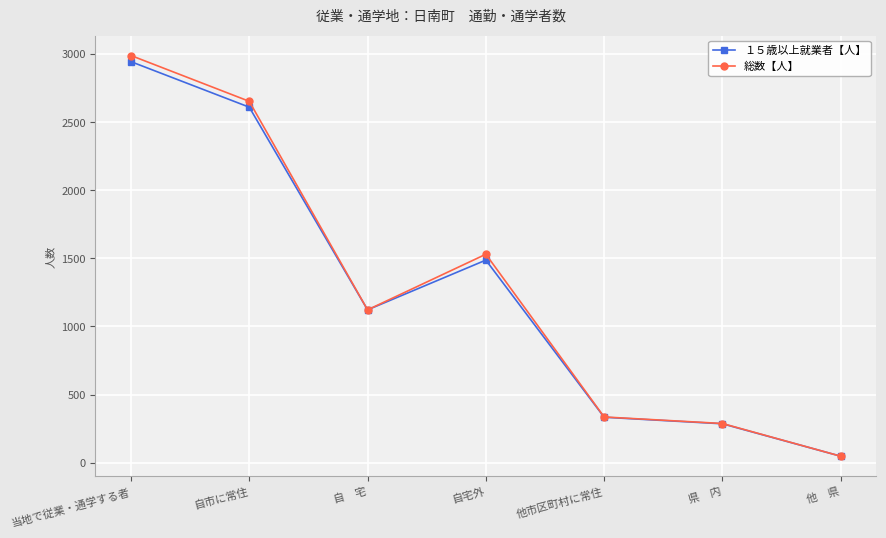

What is the difference between the maximum and minimum values in the １５歳以上就業者【人】 series?

2895